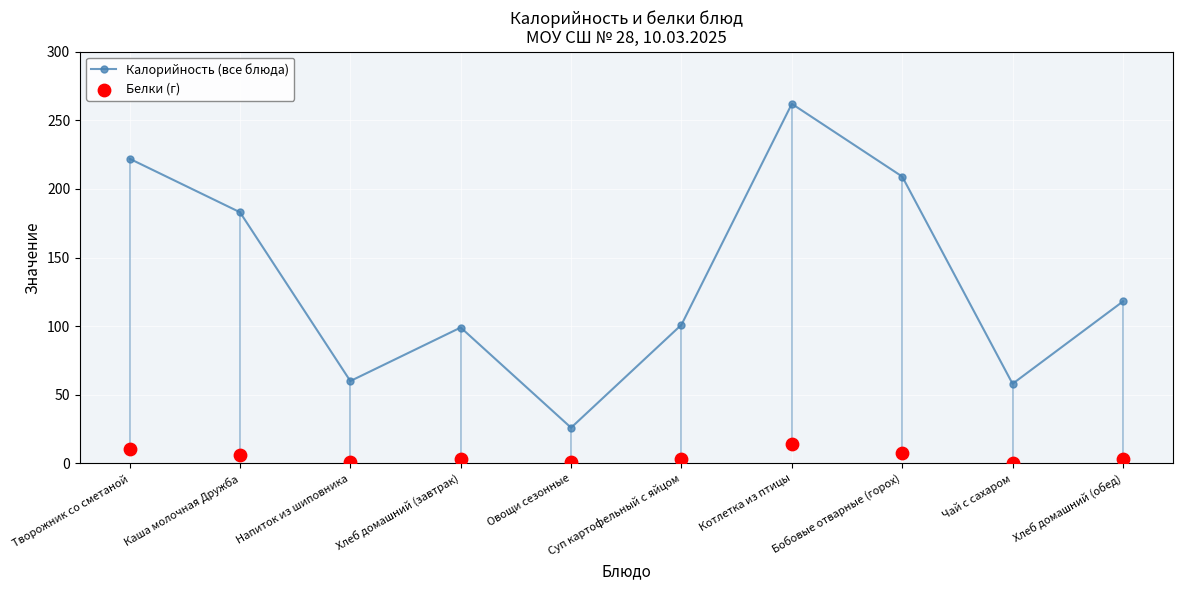

At which category is the sum across all series the highest?

Котлетка из птицы